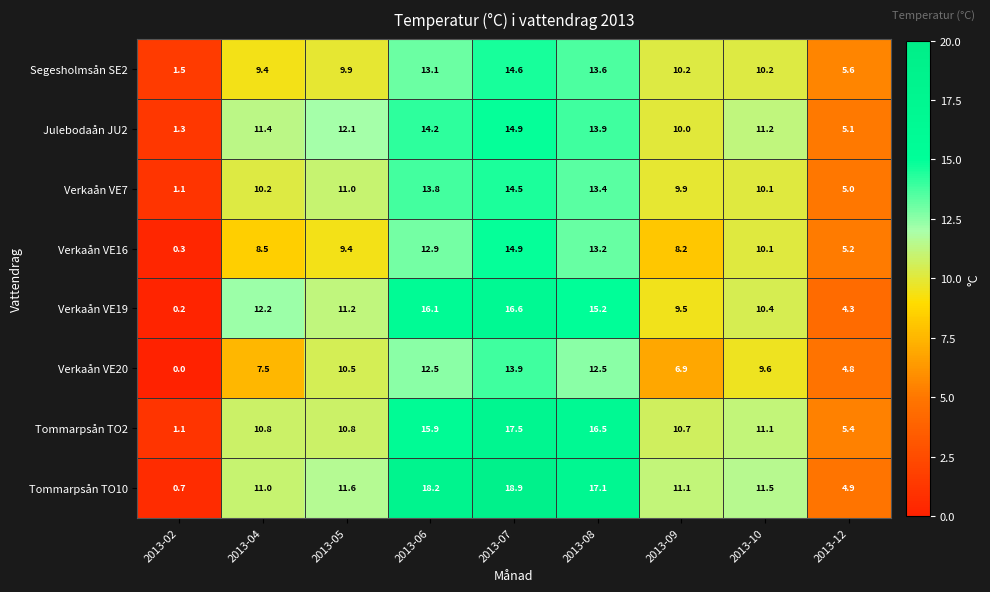

At which category does the chart reach its peak across all series?

2013-07